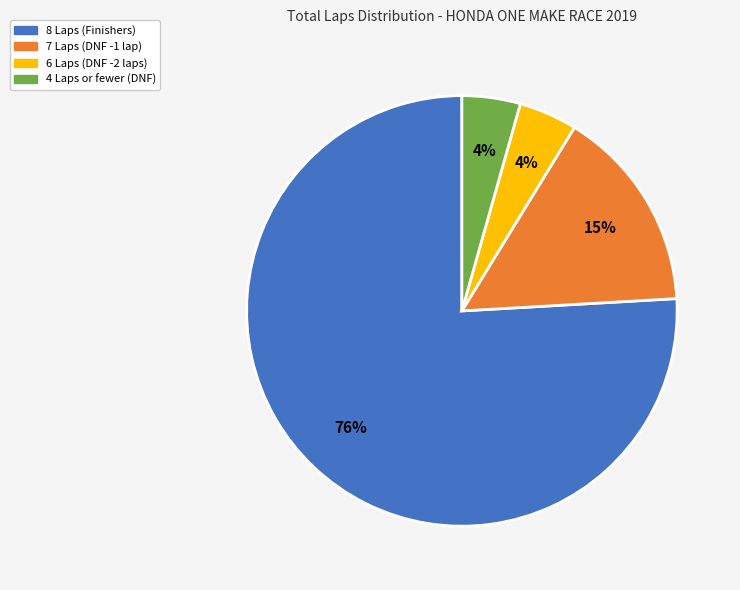

To the nearest percent, what is the average slice percentage?

25%